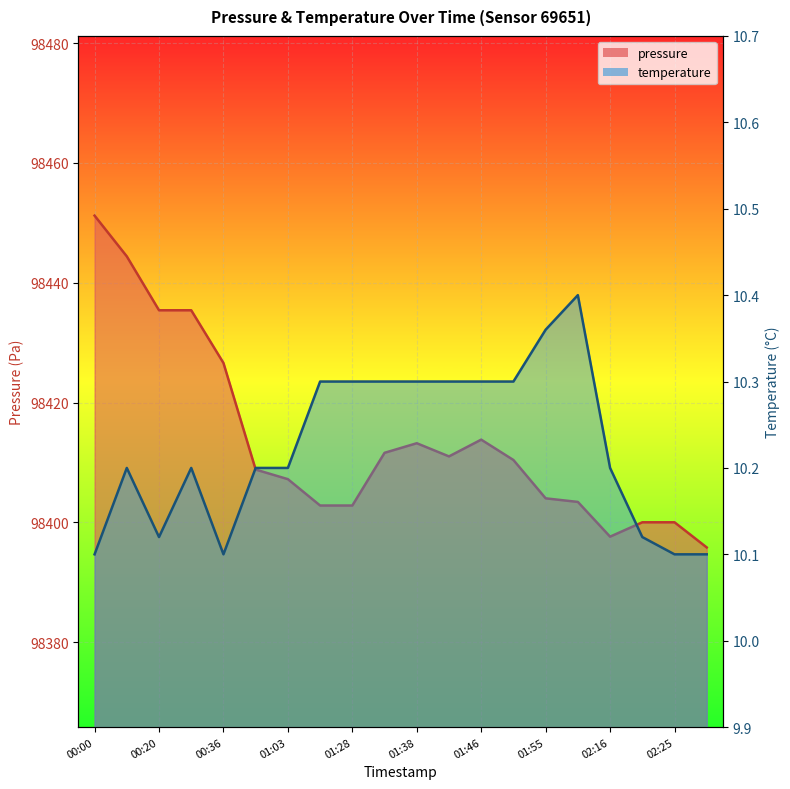

The pressure series shows 98410.4 at 01:50. True or false?

True